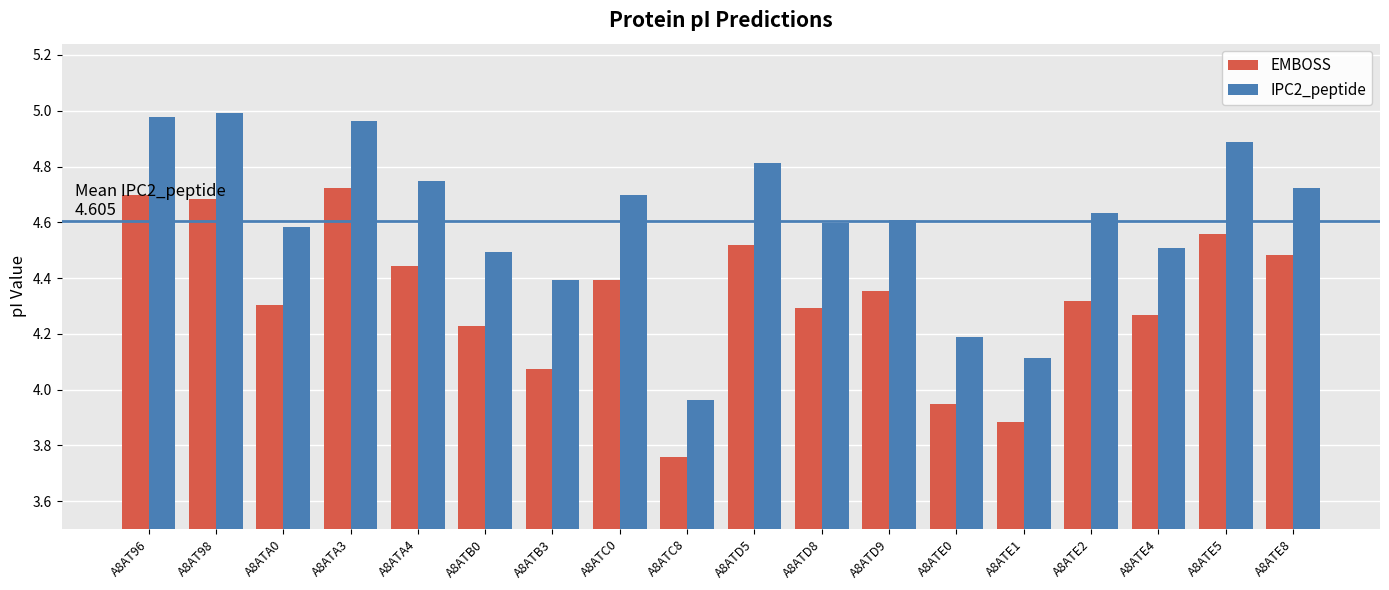

Which series has the largest range (max minus min)?

IPC2_peptide